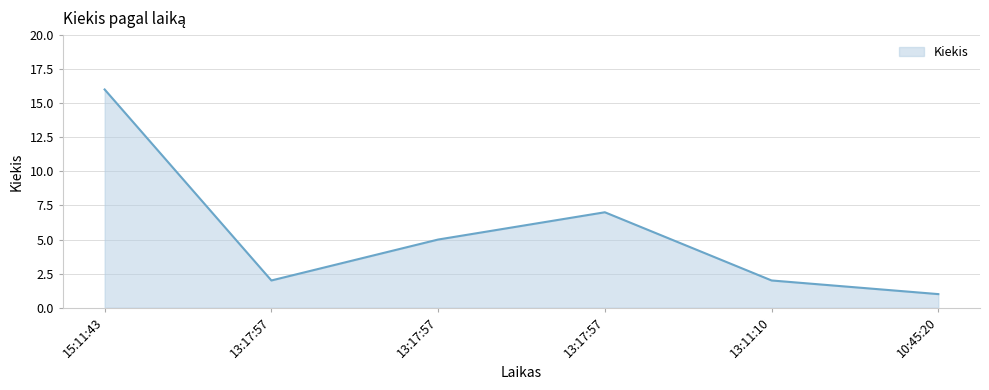

Rank the categories by value from highest to lowest.

15:11:43, 13:17:57, 13:17:57, 13:17:57, 13:11:10, 10:45:20